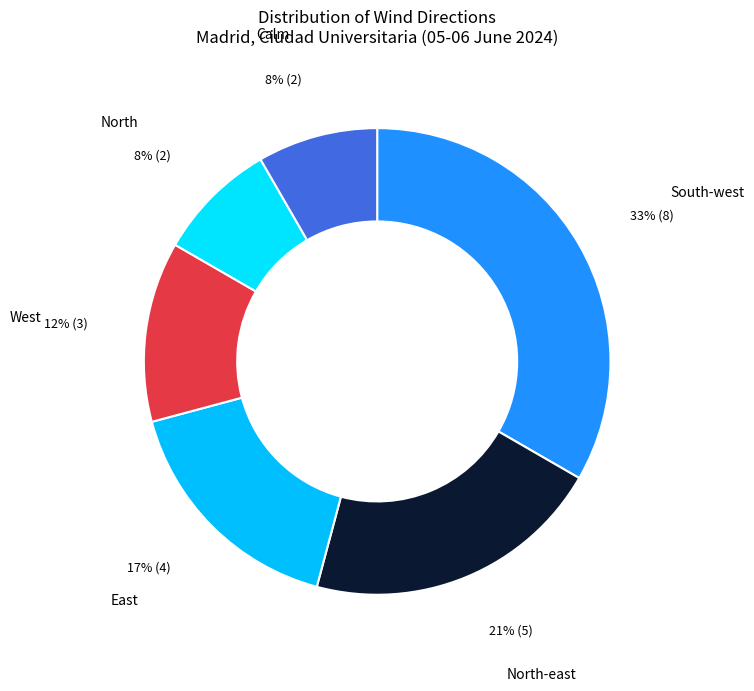

What is the largest slice in the pie chart?

South-west